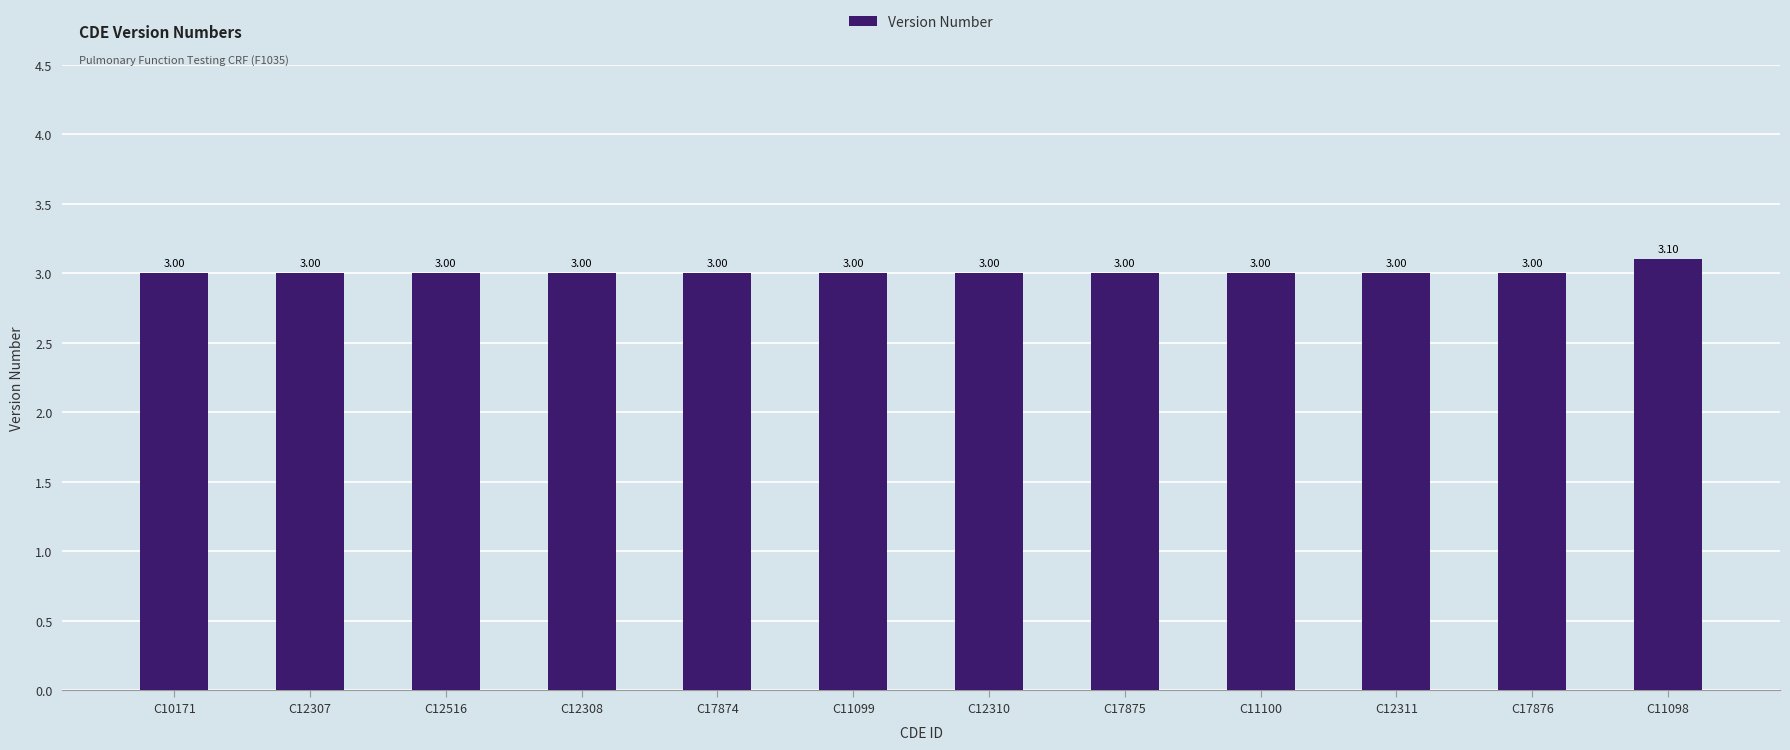

Approximately how many times larger is the value at C12307 compared to C12308?

1.0